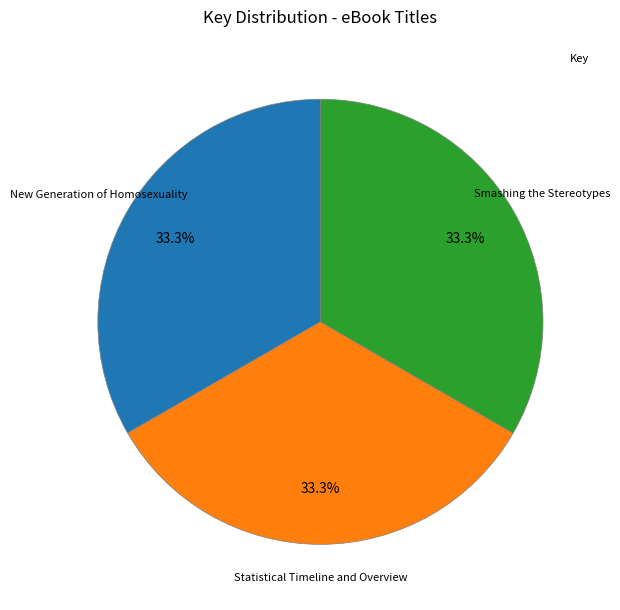

To the nearest percent, what is the average slice percentage?

33%